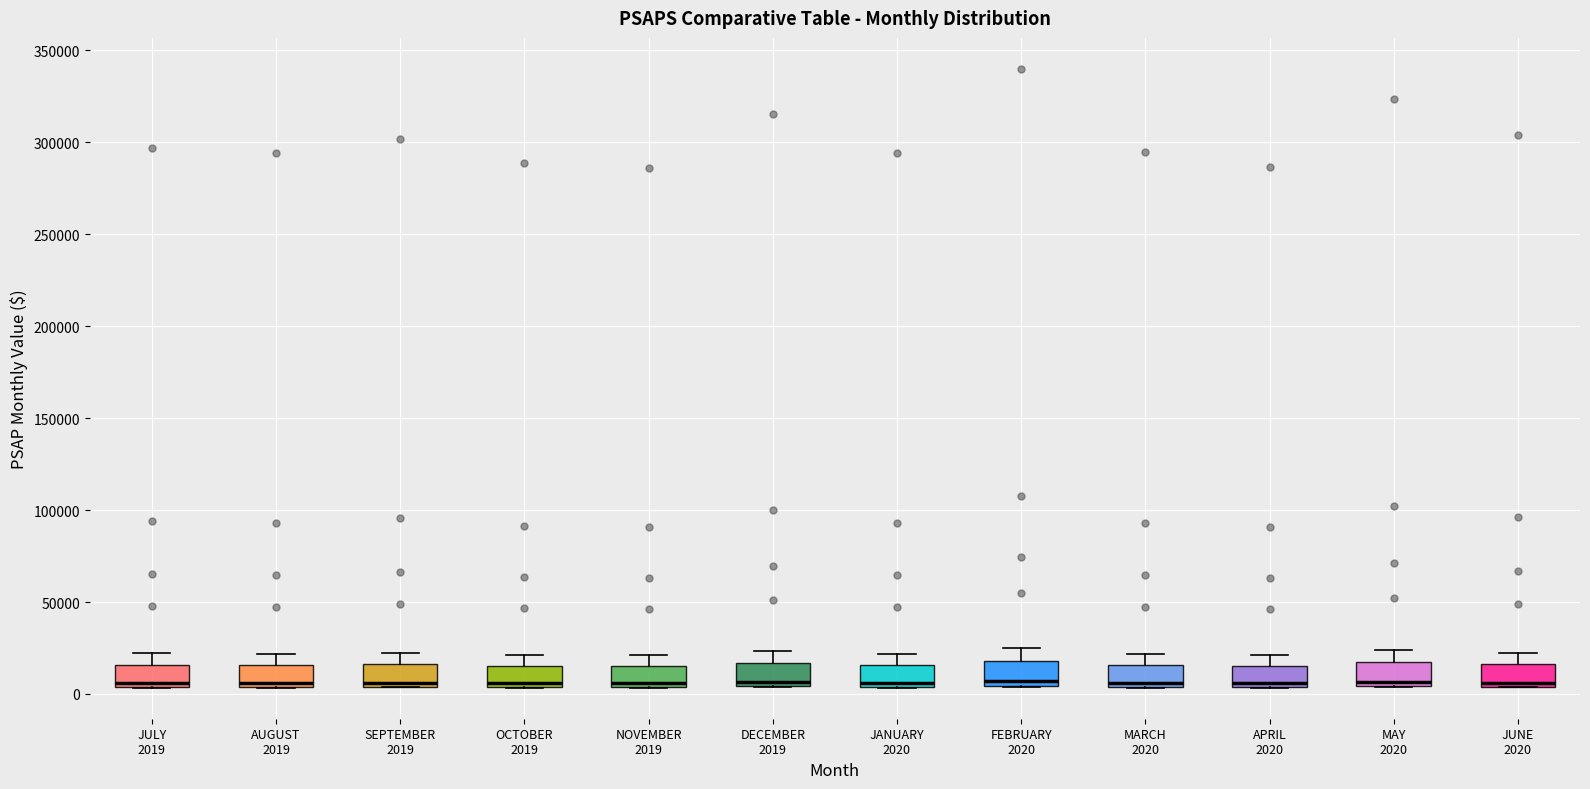

Reading left to right, transcribe this box plot: for each box, give where its median line is, the range the box spans, and where its two whiskers end, as read against the y-axis. The values are not printed on the chart, so give them approximately, as read against the axis.

JULY 2019: median 5000 (just above the box's lower edge), box 5000 to 15000, whiskers 5000 to 20000
AUGUST 2019: median 5000 (just above the box's lower edge), box 5000 to 15000, whiskers 5000 to 20000
SEPTEMBER 2019: median 5000 (just above the box's lower edge), box 5000 to 15000, whiskers 5000 to 20000
OCTOBER 2019: median 5000 (just above the box's lower edge), box 5000 to 15000, whiskers 5000 to 20000
NOVEMBER 2019: median 5000 (just above the box's lower edge), box 5000 to 15000, whiskers 5000 to 20000
DECEMBER 2019: median 5000 (just above the box's lower edge), box 5000 to 15000, whiskers 5000 to 25000
JANUARY 2020: median 5000 (just above the box's lower edge), box 5000 to 15000, whiskers 5000 to 20000
FEBRUARY 2020: median 5000 (just above the box's lower edge), box 5000 to 20000, whiskers 5000 to 25000
MARCH 2020: median 5000 (just above the box's lower edge), box 5000 to 15000, whiskers 5000 to 20000
APRIL 2020: median 5000 (just above the box's lower edge), box 5000 to 15000, whiskers 5000 to 20000
MAY 2020: median 5000 (just above the box's lower edge), box 5000 to 15000, whiskers 5000 to 25000
JUNE 2020: median 5000 (just above the box's lower edge), box 5000 to 15000, whiskers 5000 to 25000